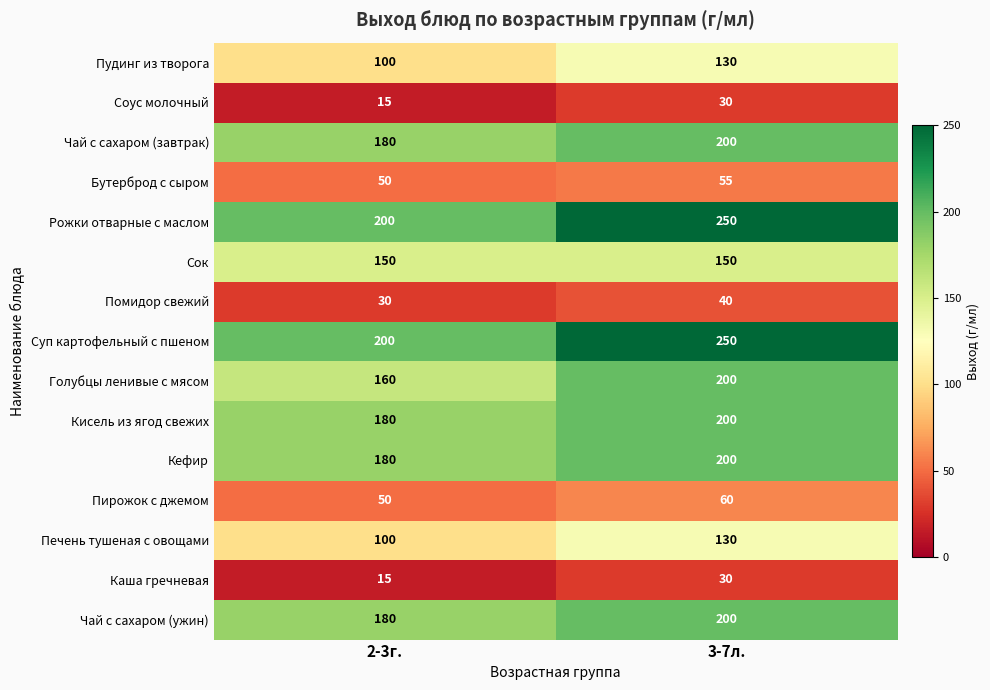

True or false: Пудинг из творога has a value of 166 at 2-3г..

False